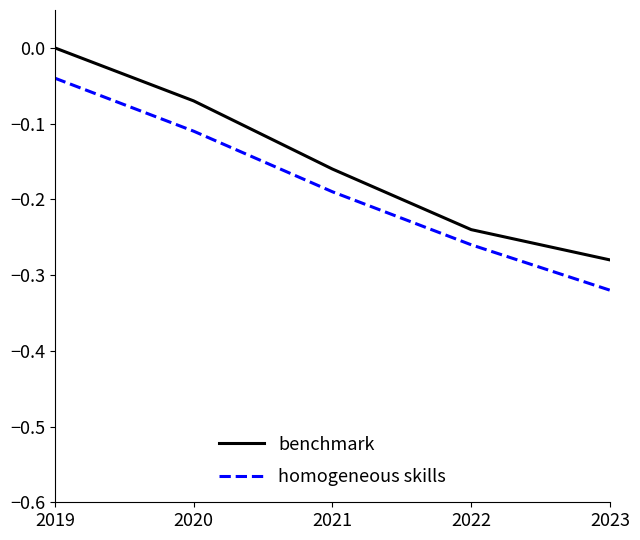

Rank the series by their maximum value, from lowest to highest.

homogeneous skills, benchmark